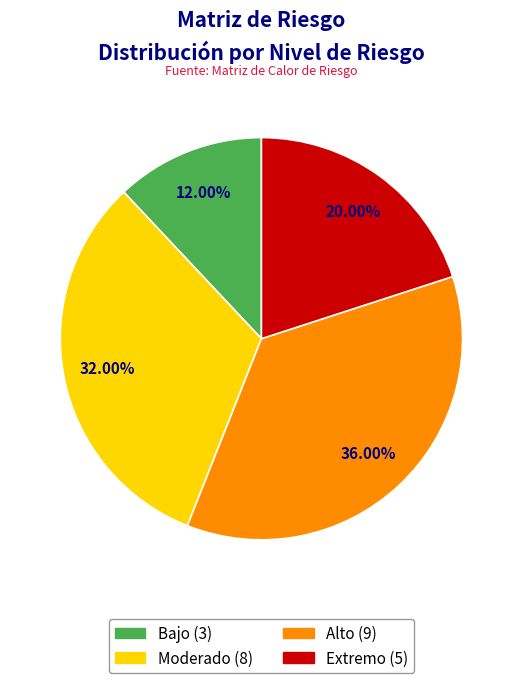

How many segments does this pie chart have?

4